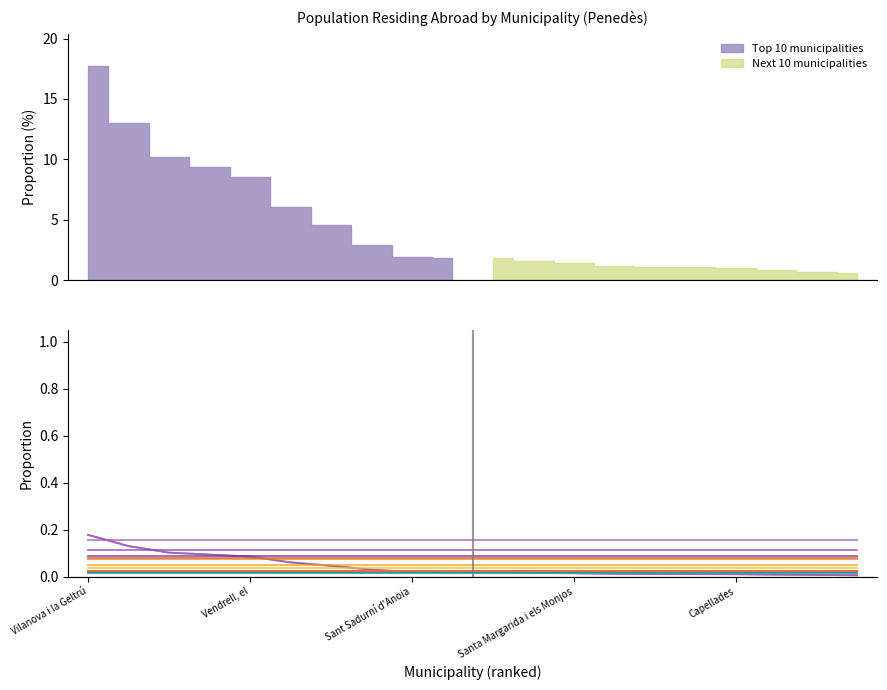

What is the maximum value shown in the chart?

0.2